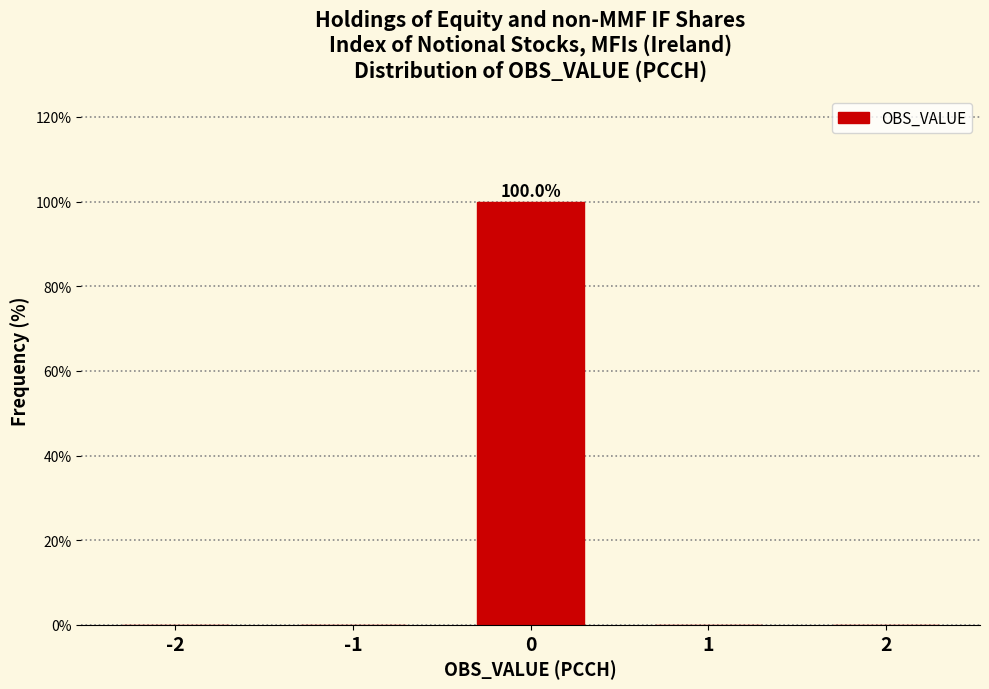

Reading left to right, transcribe all the data shown in this chart.

-2=0	-1=0	0=100	1=0	2=0